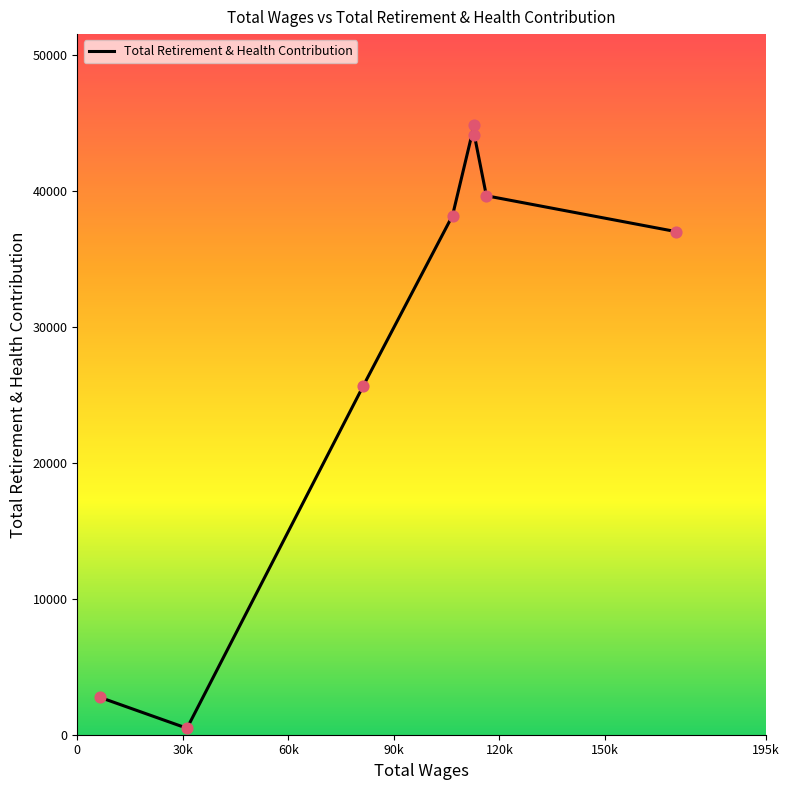

What is the greatest value displayed?

44822